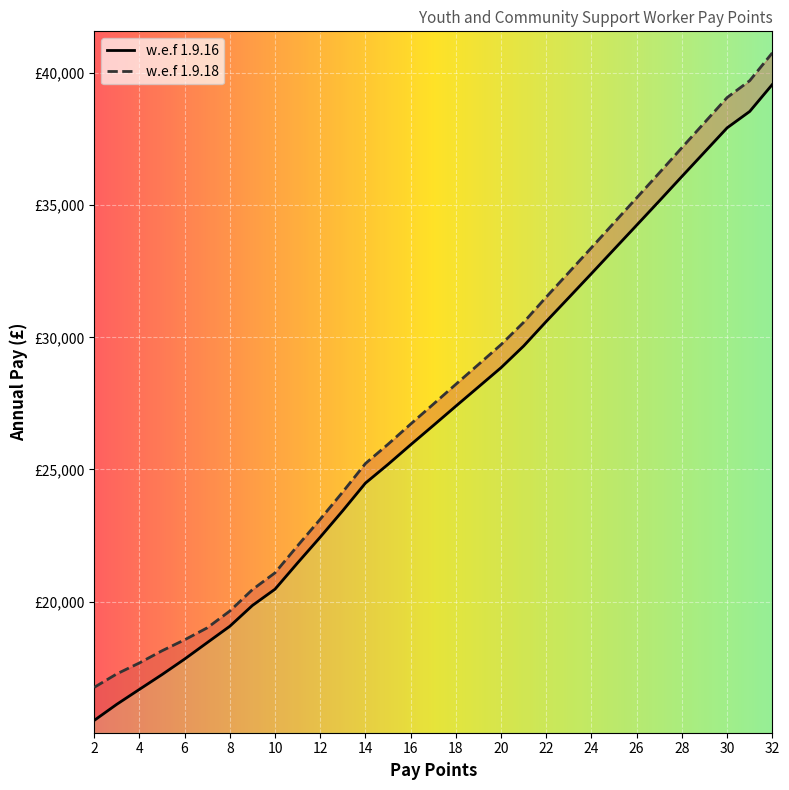

Reading right to left, what are all the values shown in this chart?

w.e.f 1.9.16: 32=39565	31=38545	30=37924	29=37005	28=36085	27=35159	26=34243	25=33329	24=32413	23=31505	22=30601	21=29672	20=28852	19=28123	18=27396	17=26662	16=25935	15=25194	14=24485	13=23445	12=22441	11=21467	10=20472	9=19856	8=19069	7=18450	6=17828	5=17241	4=16681	3=16117	2=15507
w.e.f 1.9.18: 32=40760	31=39709	30=39070	29=38122	28=37175	27=36221	26=35277	25=34335	24=33392	23=32456	22=31525	21=30568	20=29724	19=28972	18=28223	17=27468	16=26718	15=25955	14=25225	13=24153	12=23118	11=22116	10=21090	9=20456	8=19645	7=19009	6=18556	5=18141	4=17681	3=17267	2=16757